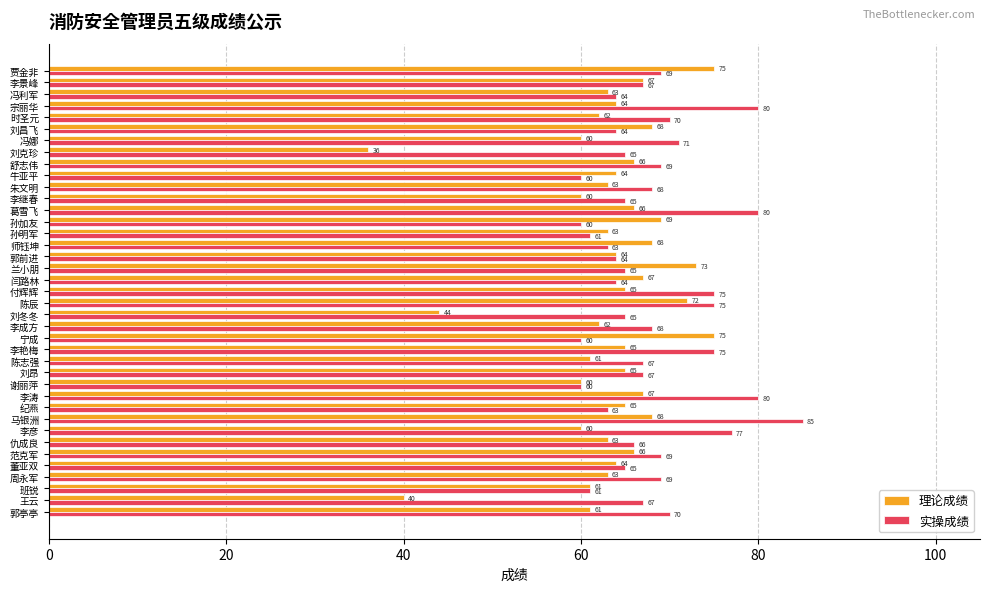

What is the total value across all series at 李艳梅?

140